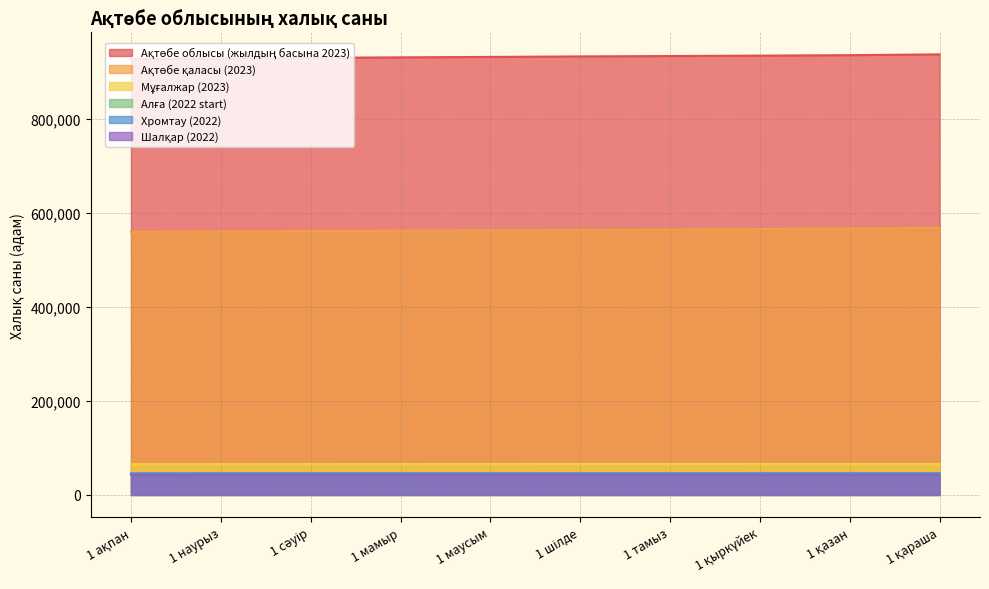

Rank the series at 1 ақпан from highest to lowest value.

Ақтөбе облысы (жылдың басына 2023), Ақтөбе қаласы (2023), Мұғалжар (2023), Хромтау (2022), Алға (2022 start), Шалқар (2022)